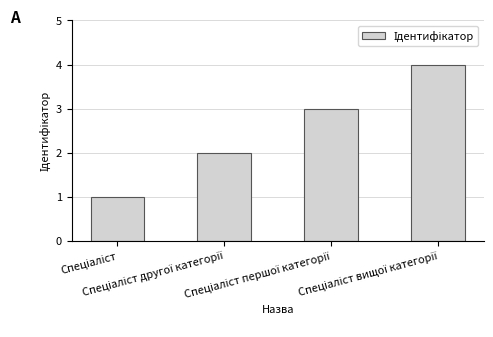

What is the maximum value shown in the chart?

4